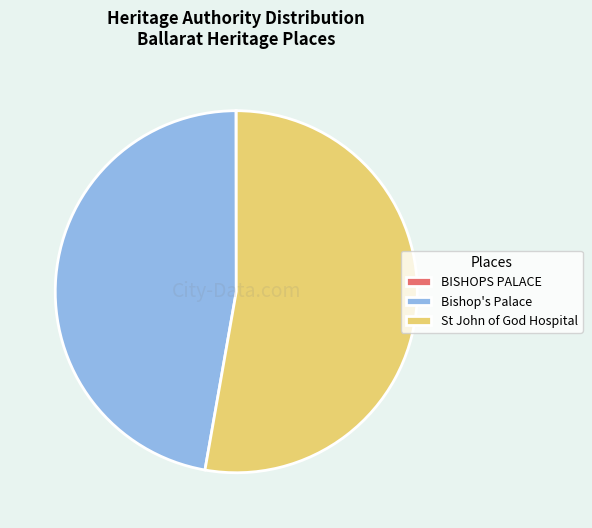

Does any single category account for the majority?

Yes